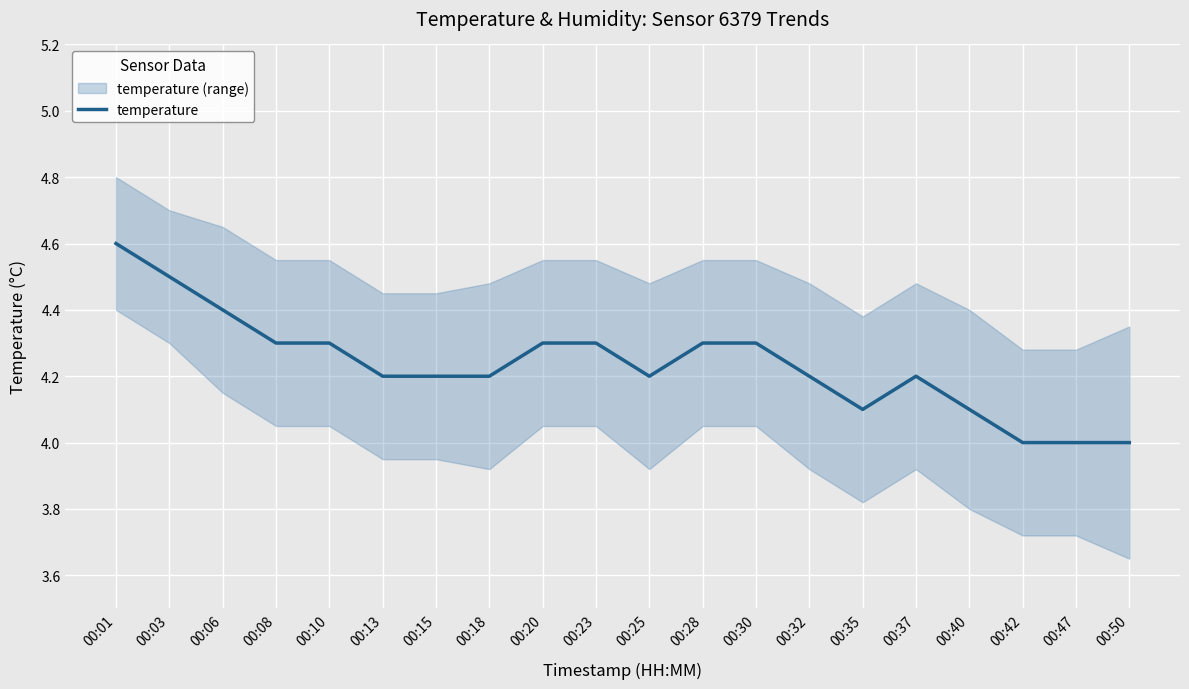

Is this an area chart (filled region under the line)?

No